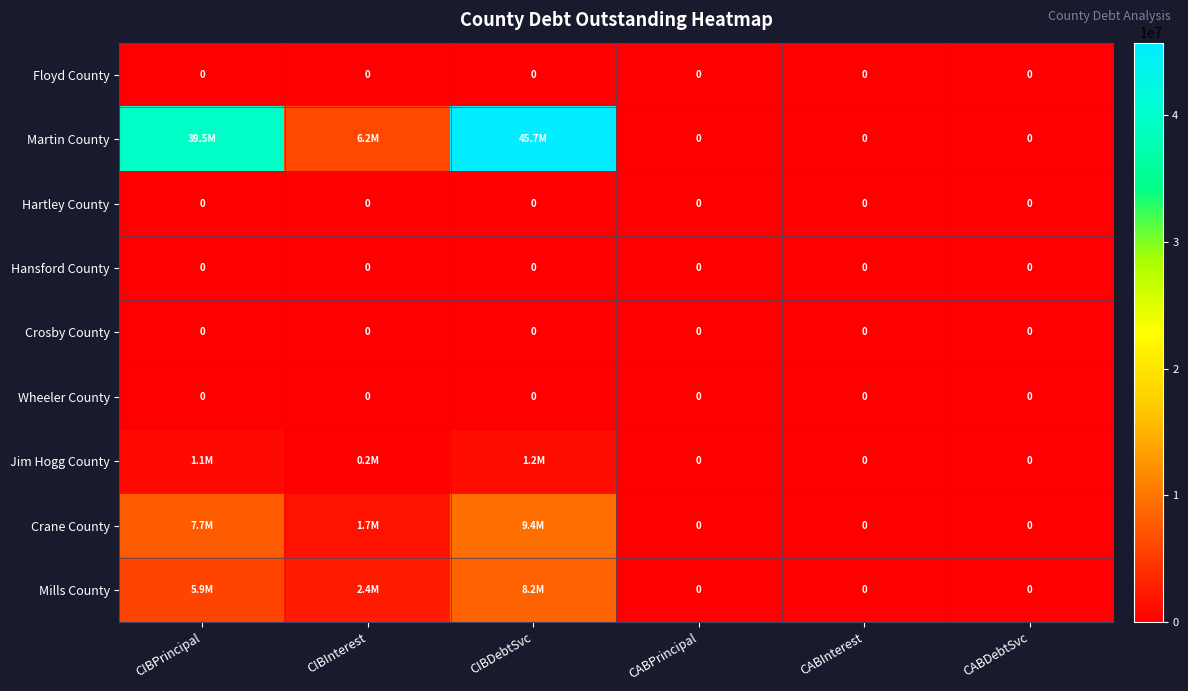

Which series has the largest total across all categories?

Martin County